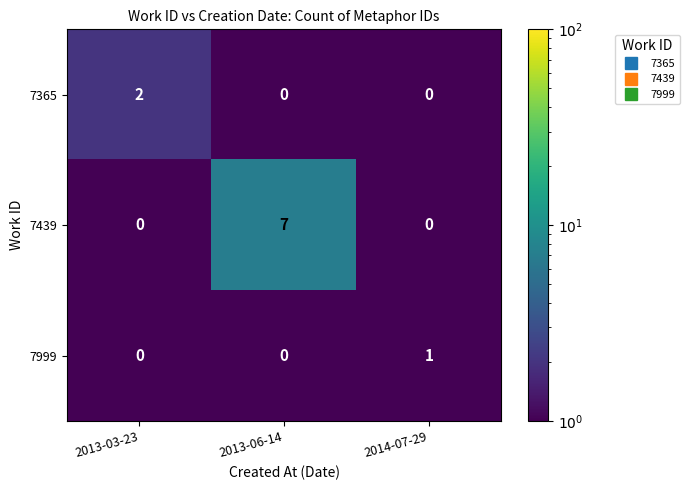

What is the difference between the highest and lowest values at 2013-06-14?

7